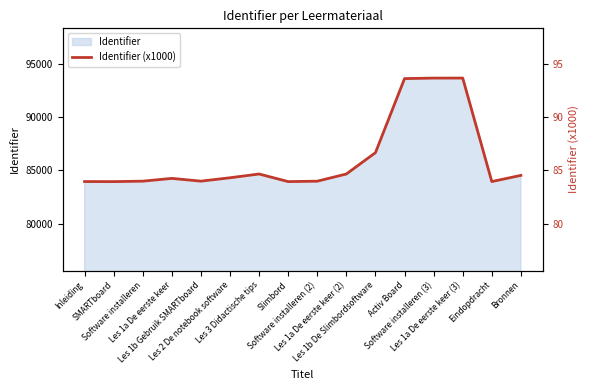

What is the value of the 4th point from the left?

84.3